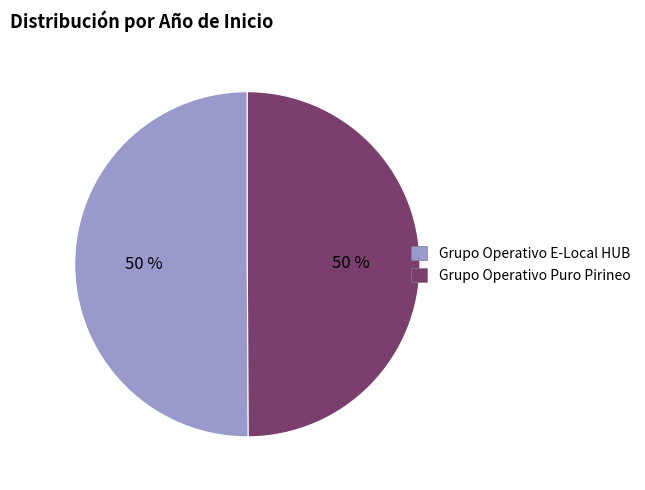

What percentage is the Grupo Operativo Puro Pirineo slice, to the nearest percent?

50%